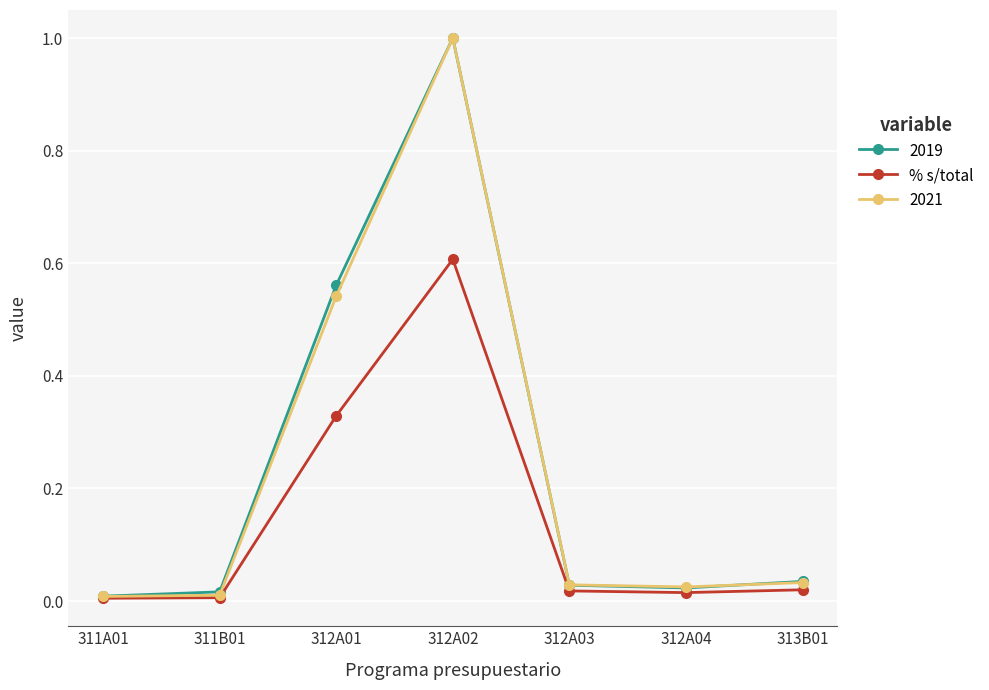

Which label corresponds to the largest value in the chart?

312A02